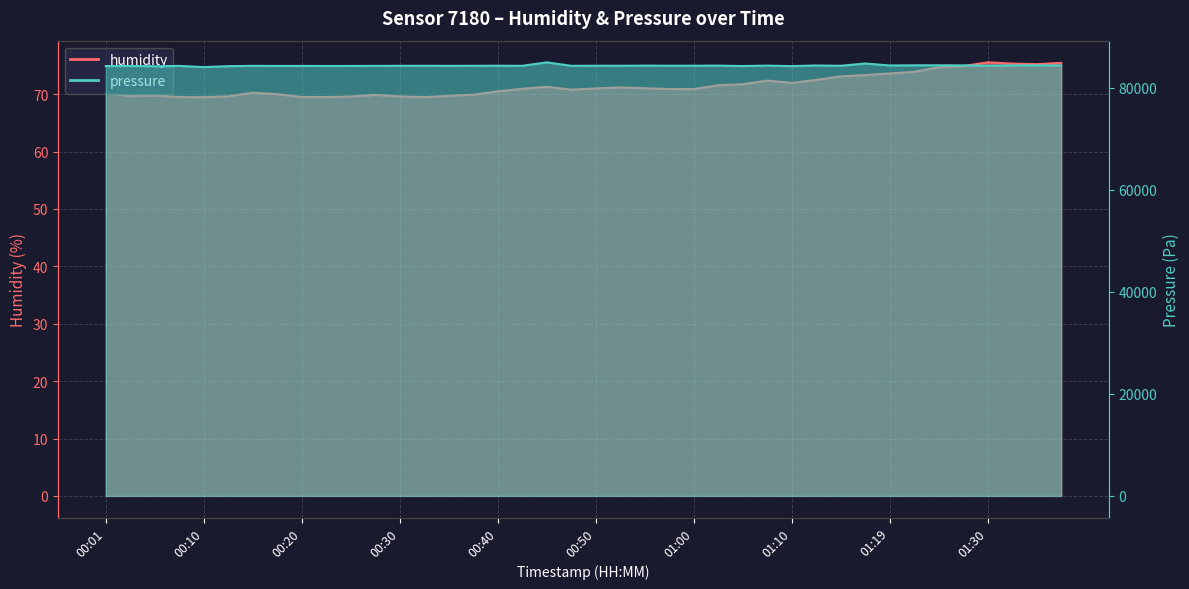

At which label does humidity first exceed 70?

00:01